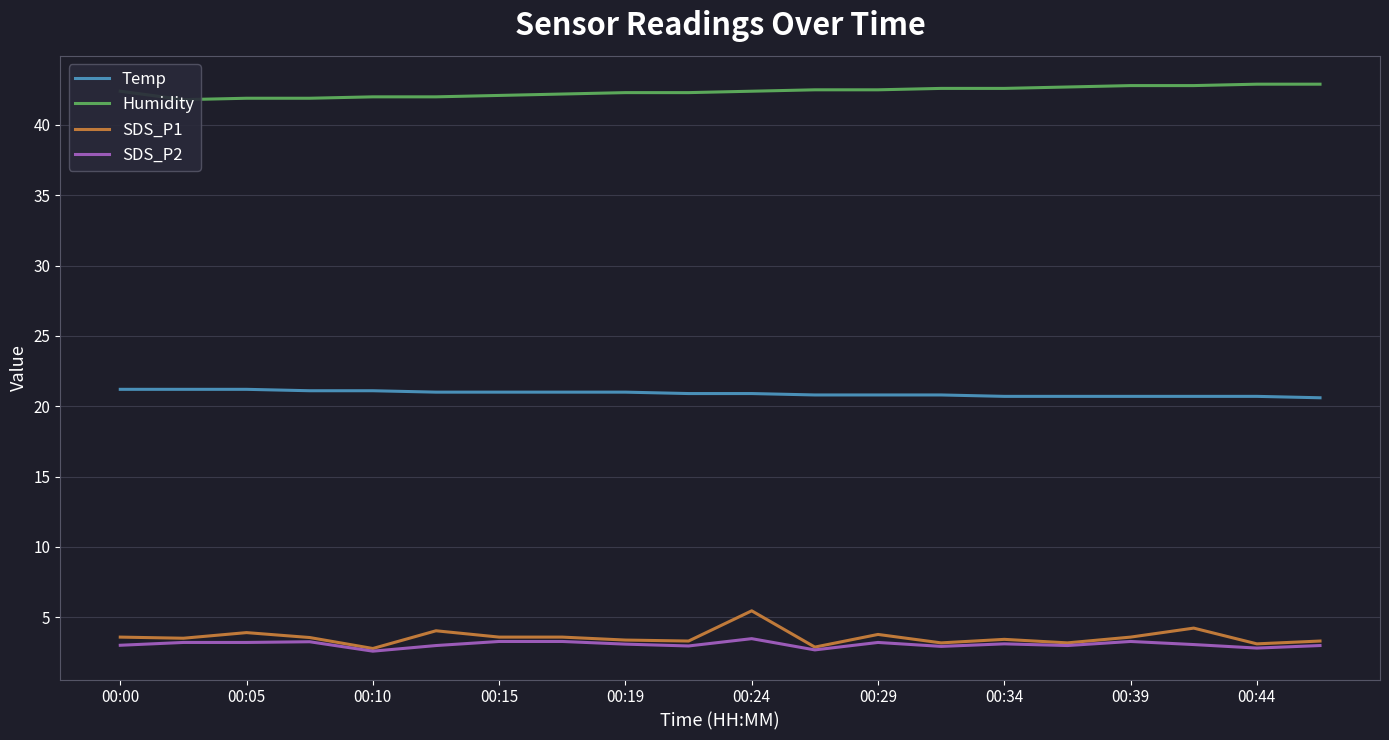

True or false: SDS_P2 has a value of 3.3 at 00:15.

True